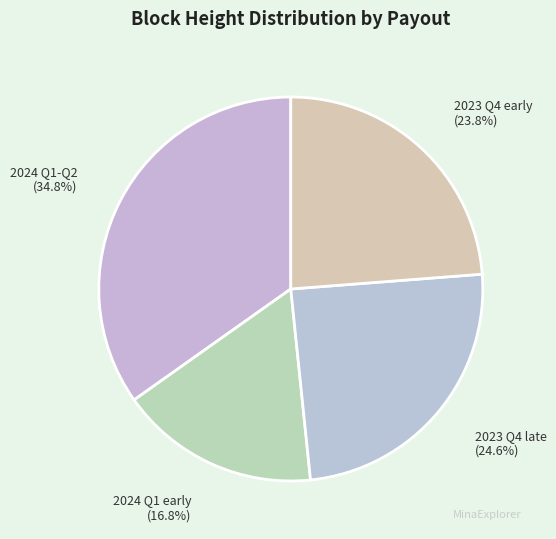

Combined, what portion of the pie is 2024 Q1-Q2 and 2024 Q1 early?

51.6%